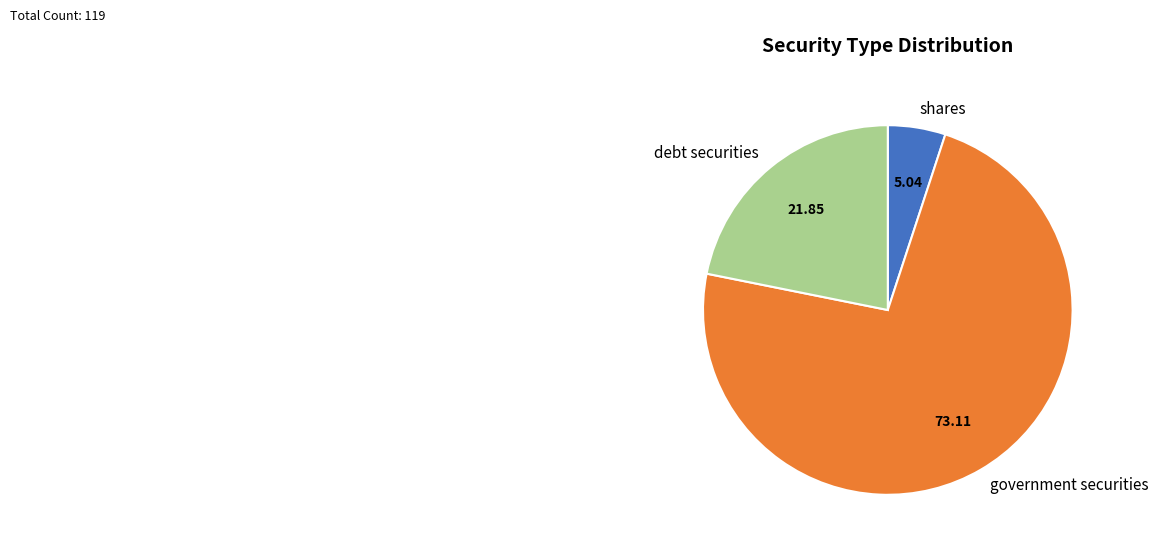

Between debt securities and government securities, which is larger?

government securities